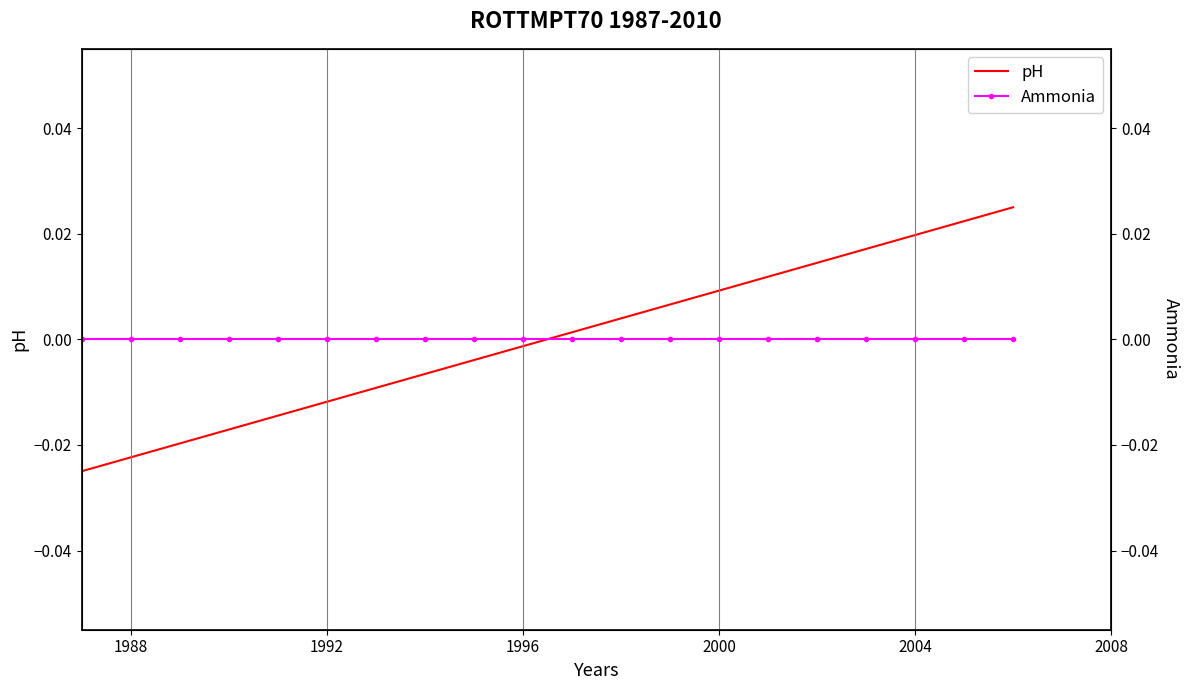

What are all the series names shown in the legend?

pH, Ammonia